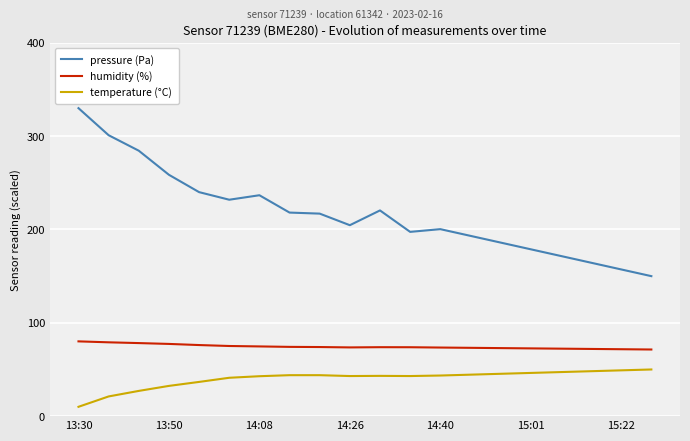

True or false: humidity (%) and temperature (°C) intersect in this chart.

False